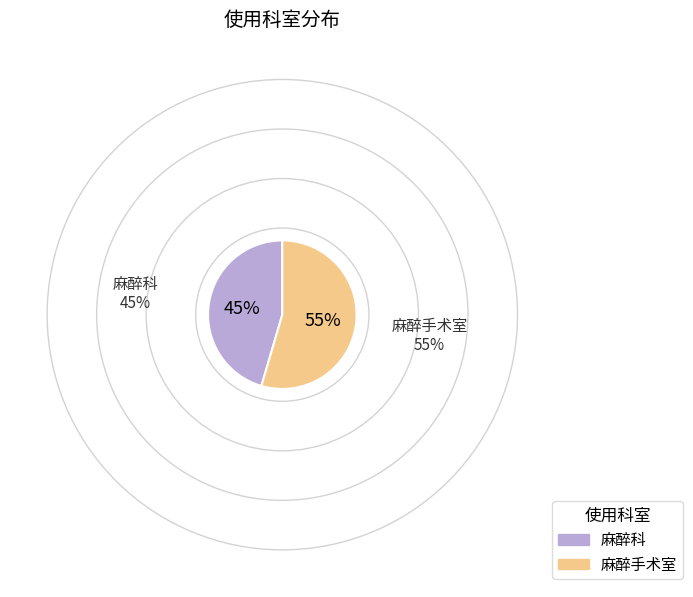

To the nearest percent, what is the combined percentage of 麻醉手术室 and 麻醉科?

100%